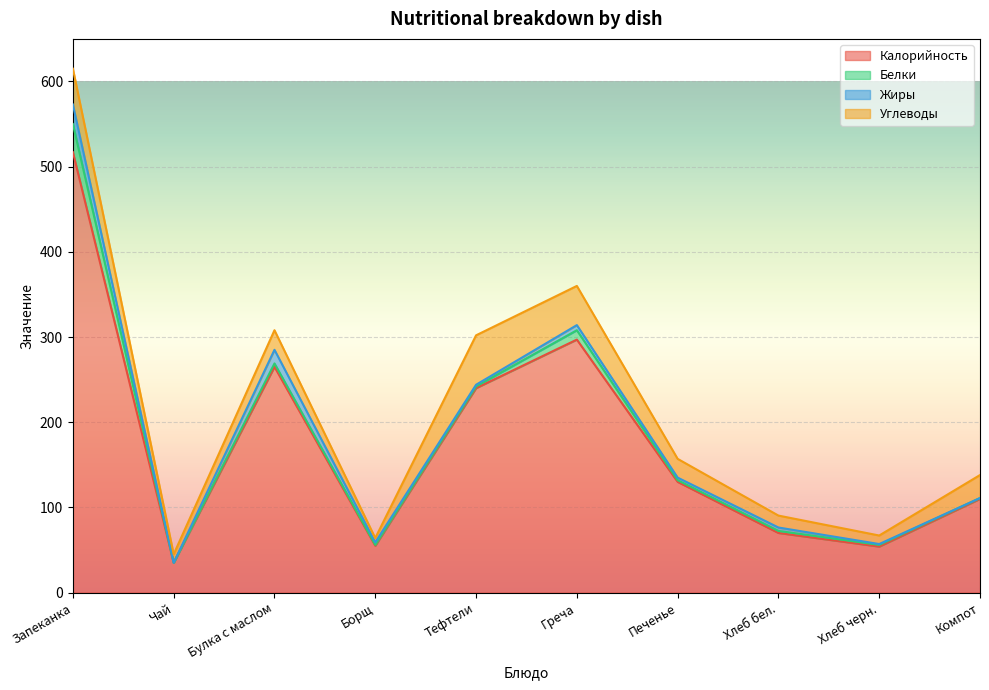

Does the chart display data point markers on the line(s)?

No